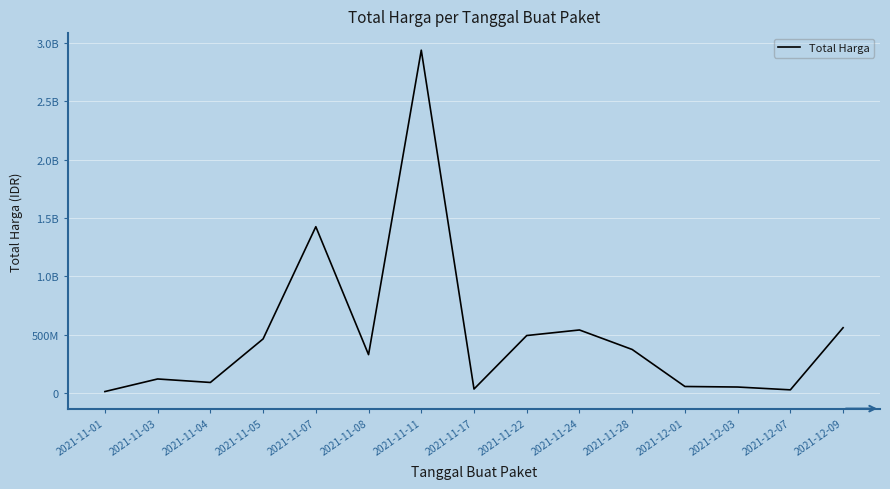

Rank the categories by value from lowest to highest.

2021-11-01, 2021-12-07, 2021-11-17, 2021-12-03, 2021-12-01, 2021-11-04, 2021-11-03, 2021-11-08, 2021-11-28, 2021-11-05, 2021-11-22, 2021-11-24, 2021-12-09, 2021-11-07, 2021-11-11